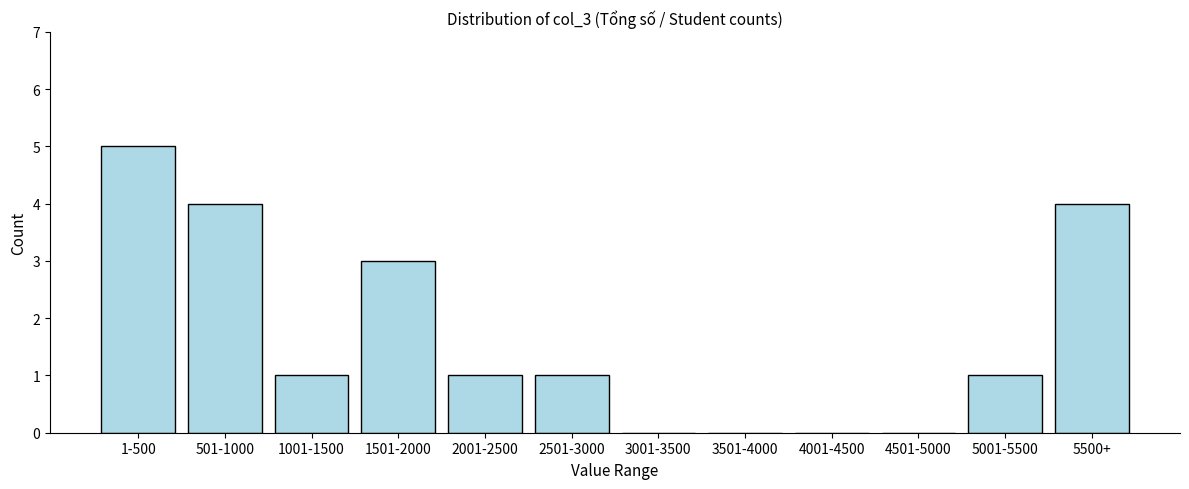

Reading right to left, transcribe all the data shown in this chart.

5500+=4	5001-5500=1	4501-5000=0	4001-4500=0	3501-4000=0	3001-3500=0	2501-3000=1	2001-2500=1	1501-2000=3	1001-1500=1	501-1000=4	1-500=5